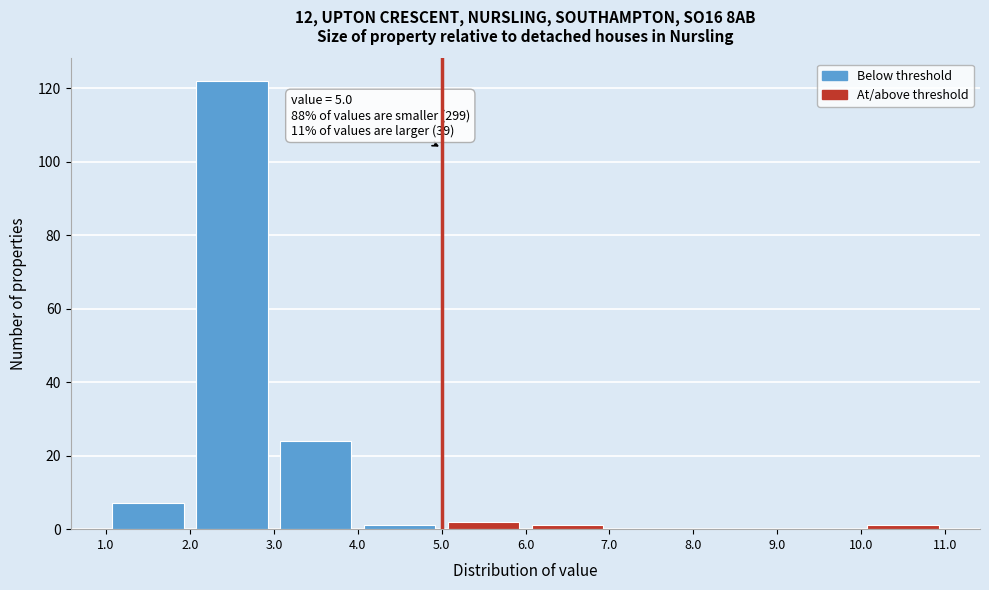

Over which range of the x-axis is the bar tallest?

2.0 to 3.0